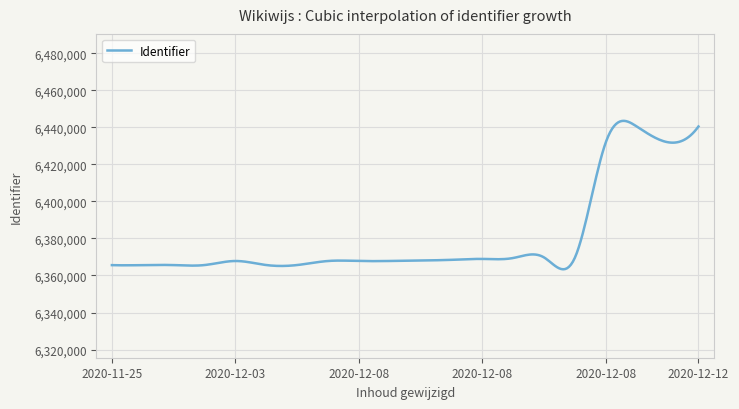

What is the maximum value shown in the chart?

6443501.3